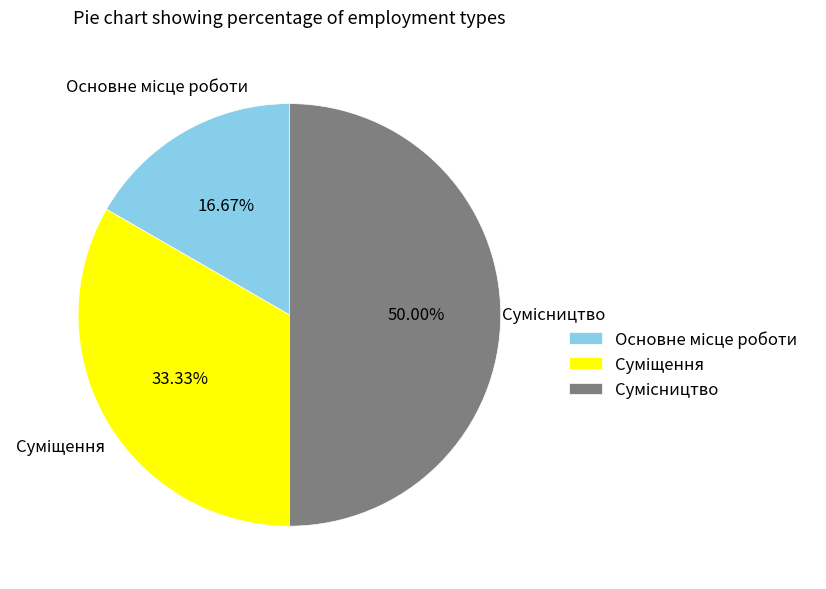

How many slices are in this pie chart?

3